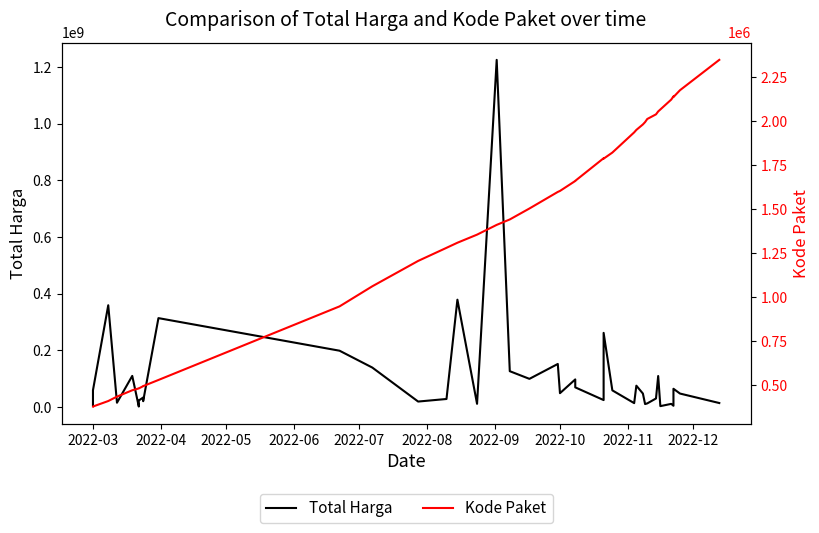

True or false: Total Harga and Kode Paket cross at least once.

False